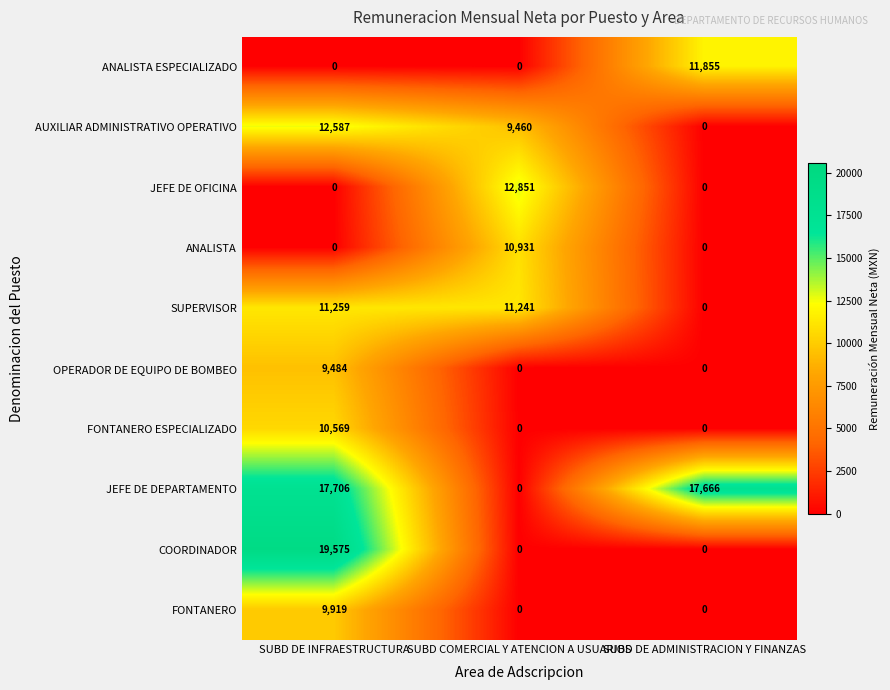

What is the spread (max minus min) of values at SUBD COMERCIAL Y ATENCION A USUARIOS?

12851